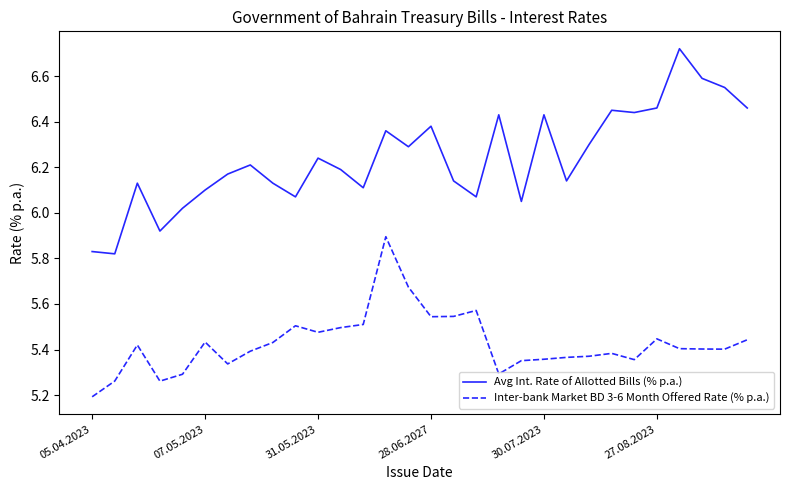

Count the Inter-bank Market BD 3-6 Month Offered Rate (% p.a.) values in the range 5 to 6.

30